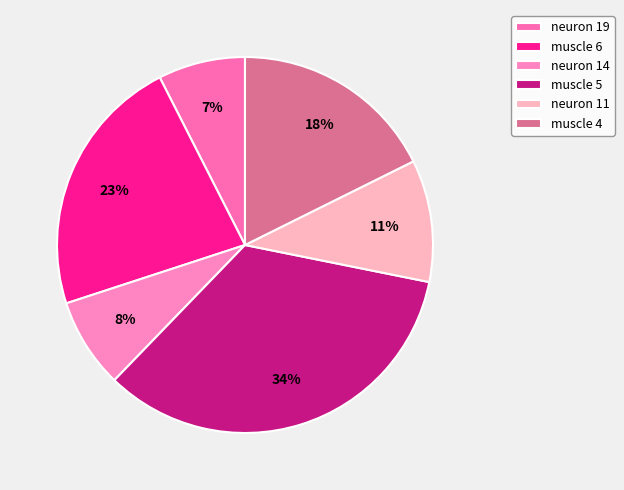

What percentage is the muscle 5 slice, to the nearest percent?

34%